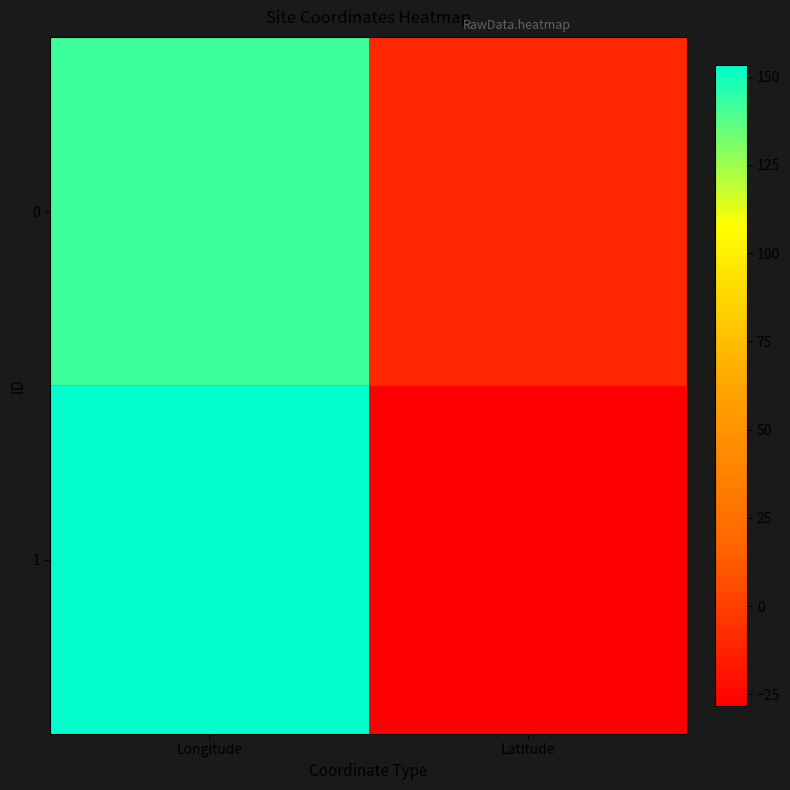

Which series has the widest spread of values?

1